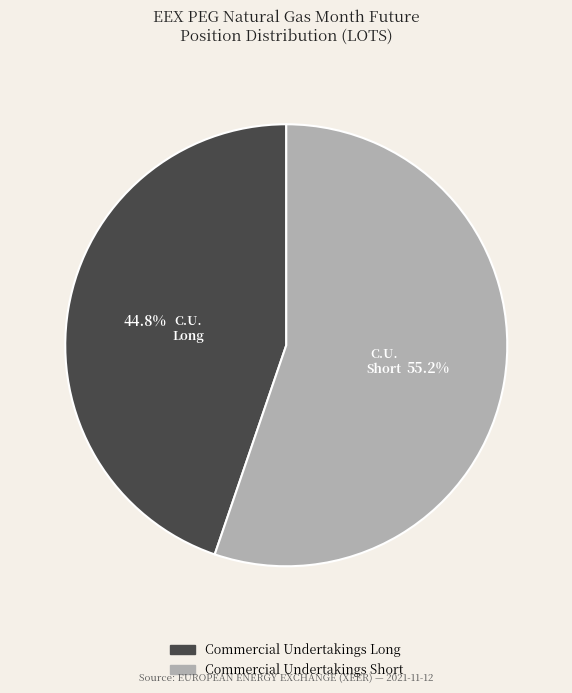

Does any single category account for the majority?

Yes